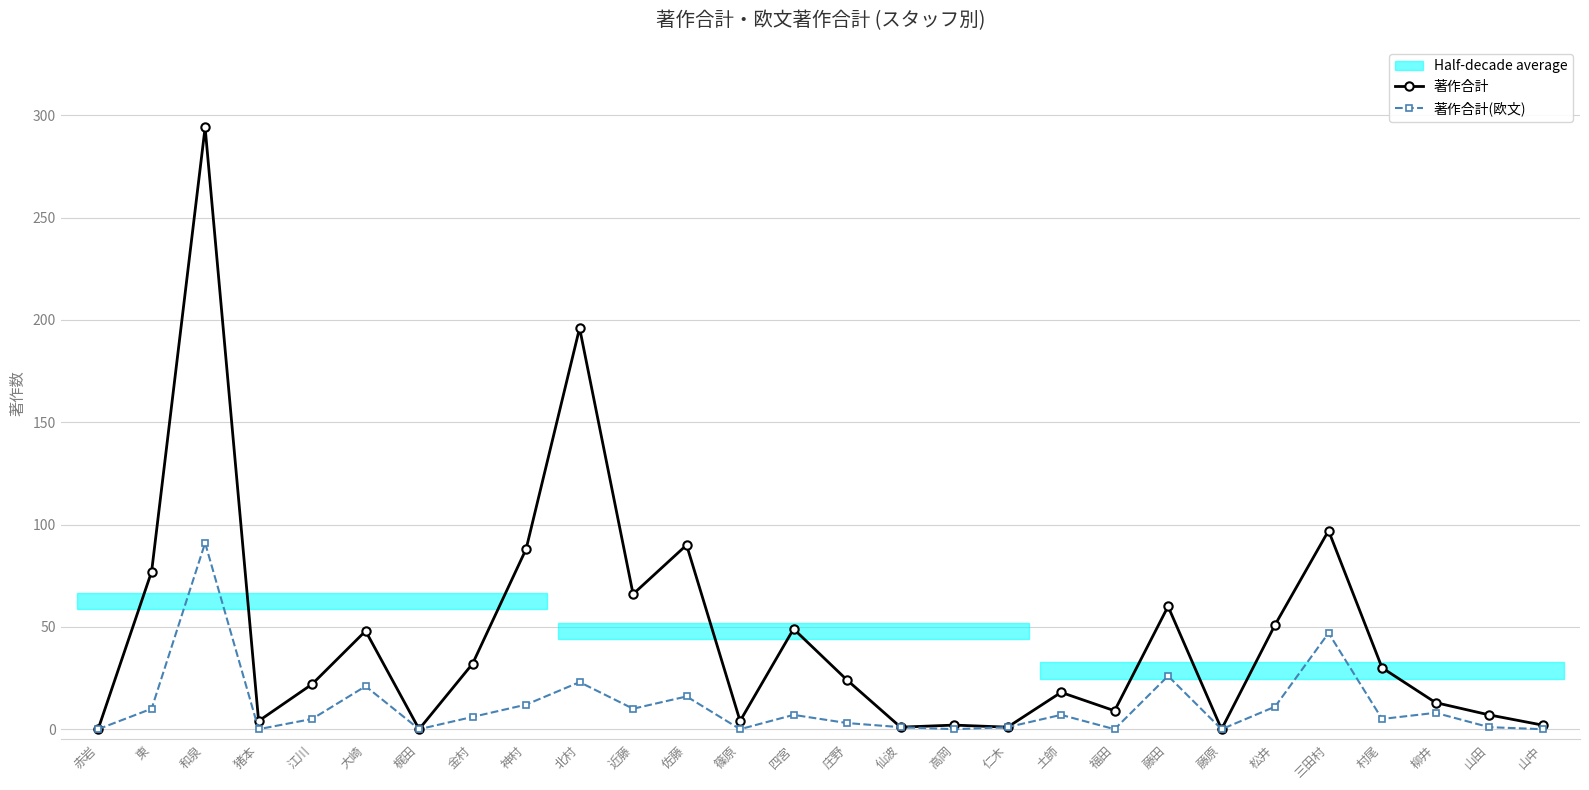

What is the sum of all 著作合計(欧文) values?

311